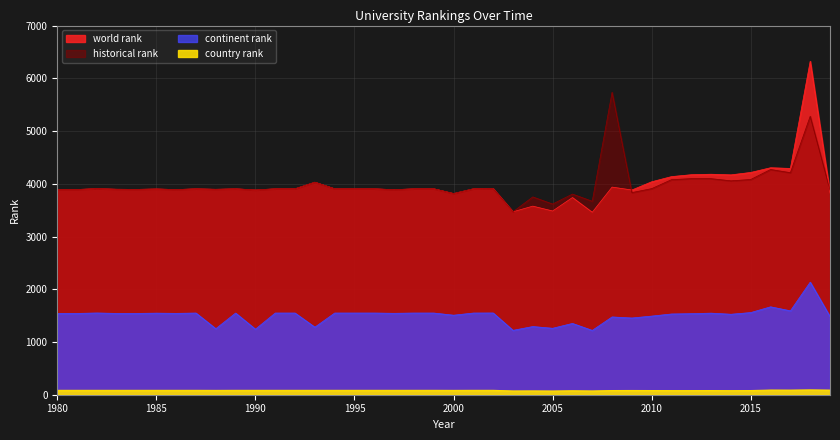

True or false: continent rank has more than 2 interior local peaks.

True